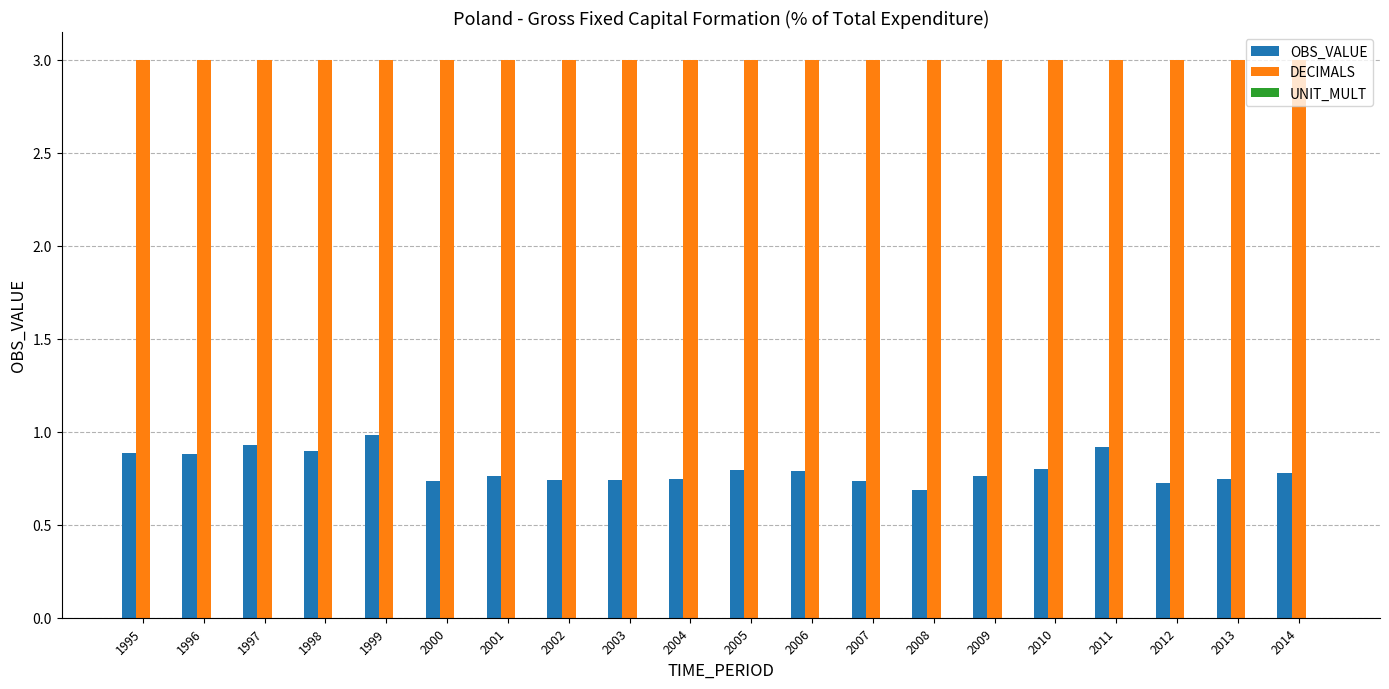

Which label corresponds to the smallest value in the chart?

2008